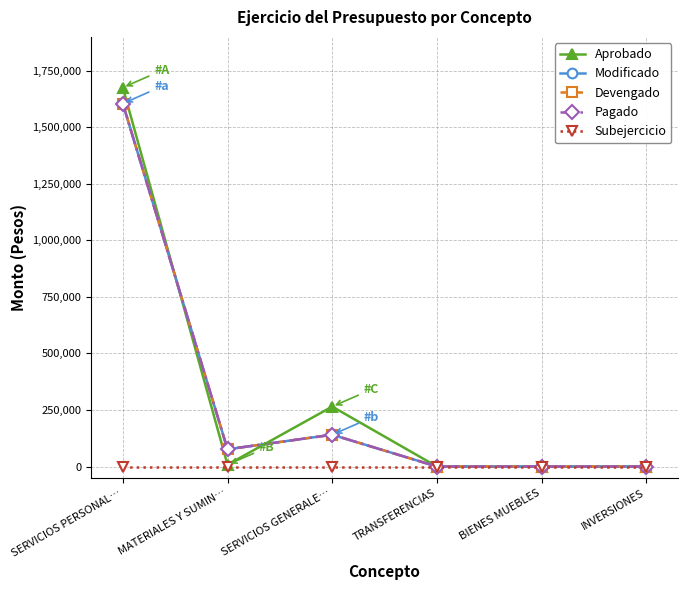

What is the average value of the Aprobado series?

324834.3